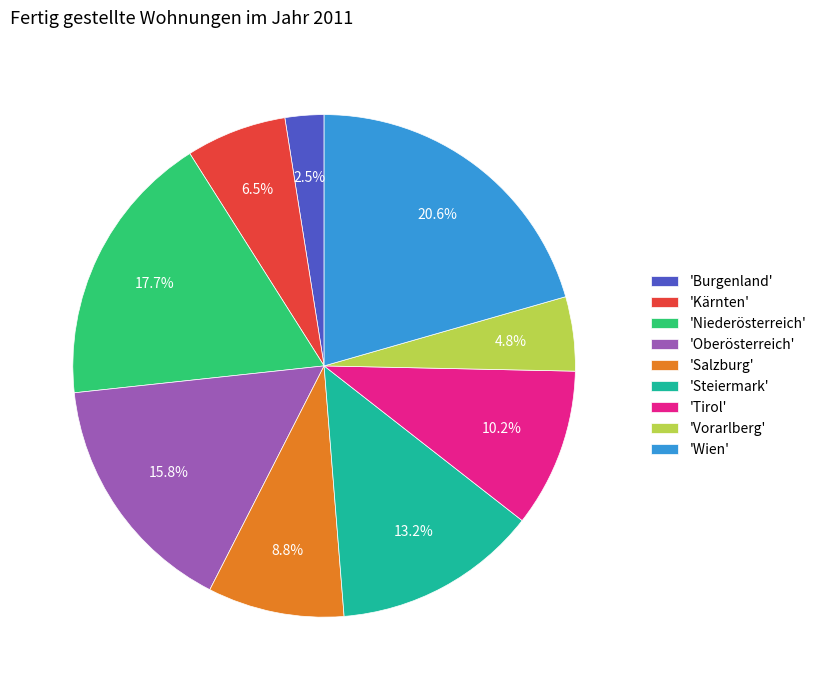

Is there any slice that represents more than half of the pie?

No